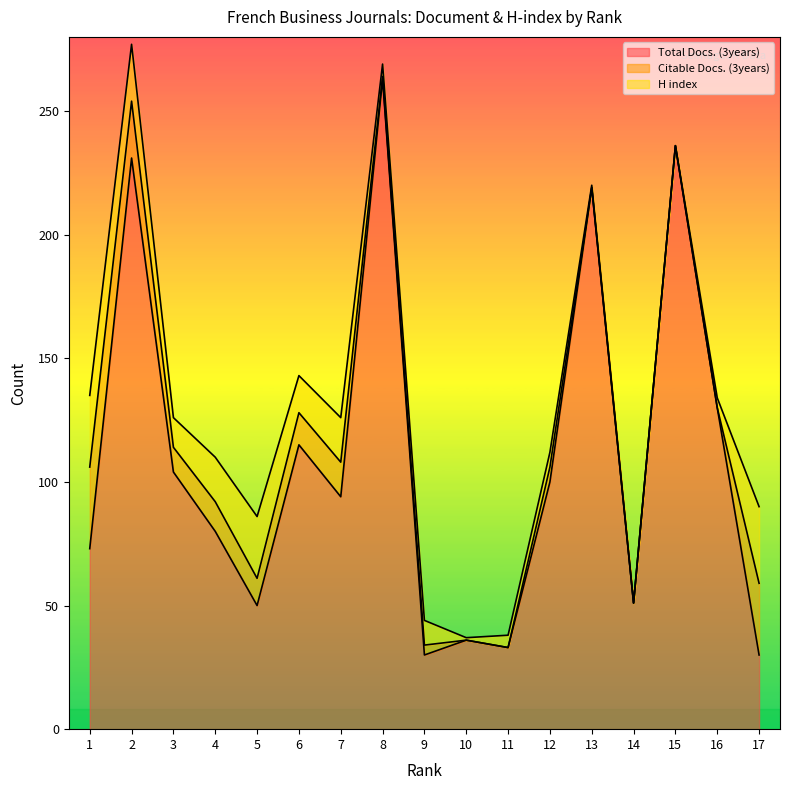

How many intersections are there between H index and Total Docs. (3years)?

1